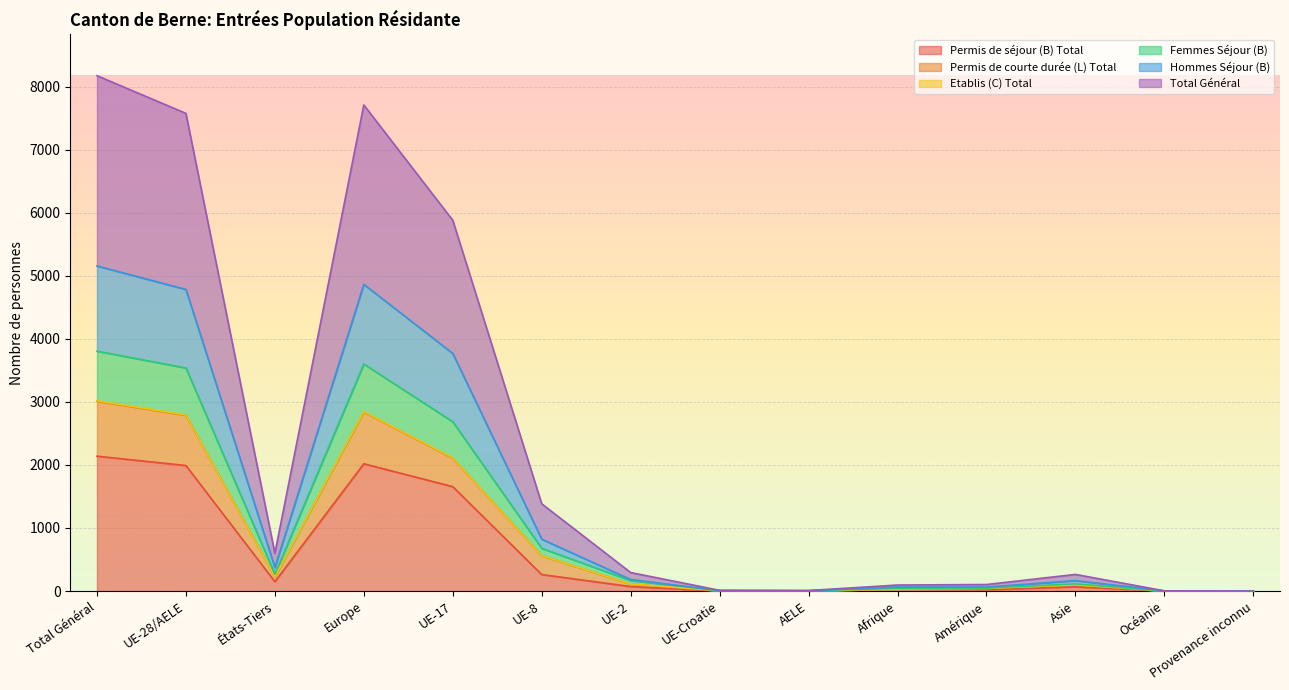

What is the label of the 5th point from the right?

Afrique